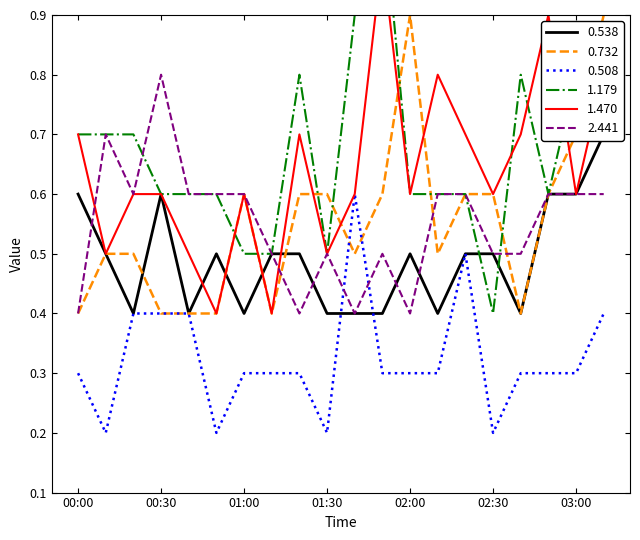

What is the maximum value shown in the chart?

1.1